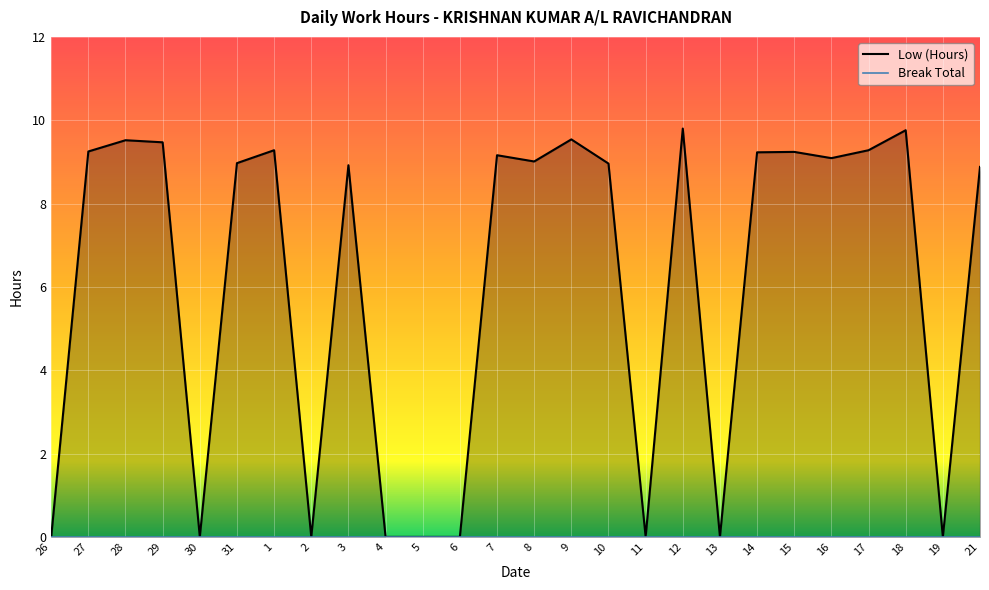

At which category does the chart reach its peak across all series?

12